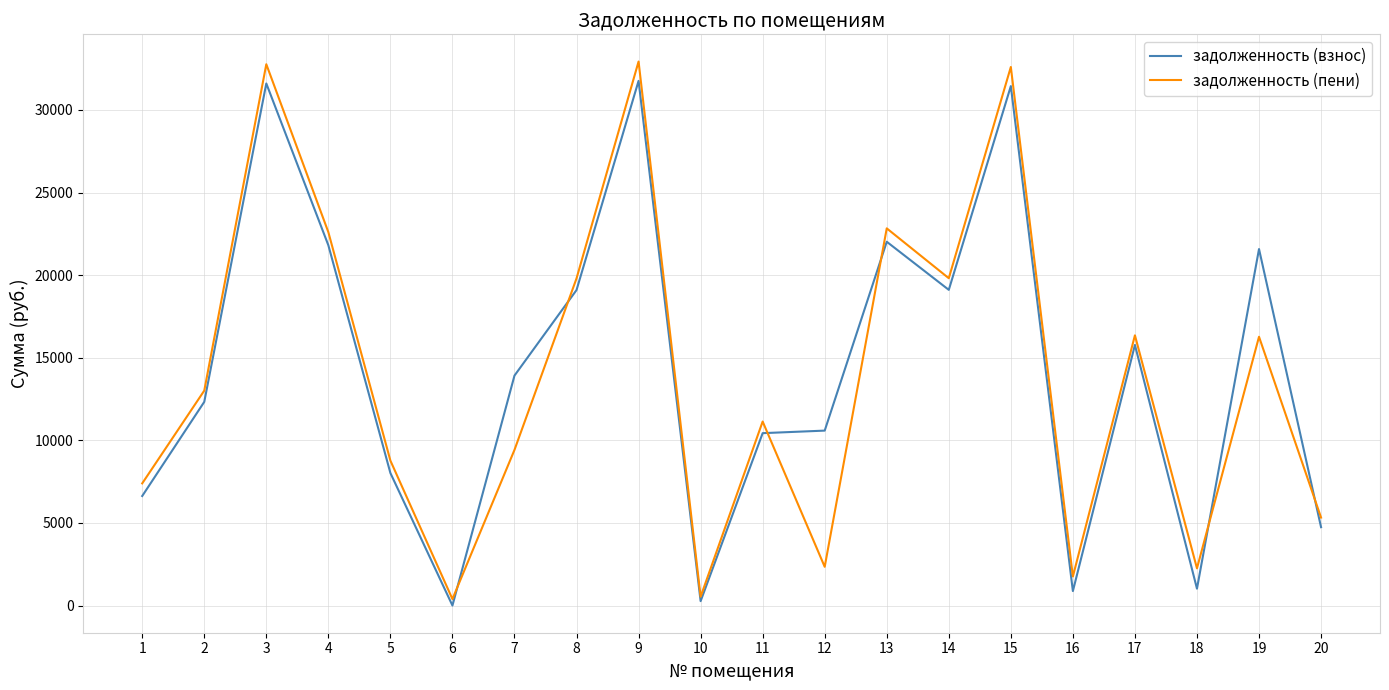

What is the total value across all series at 4?

44413.5